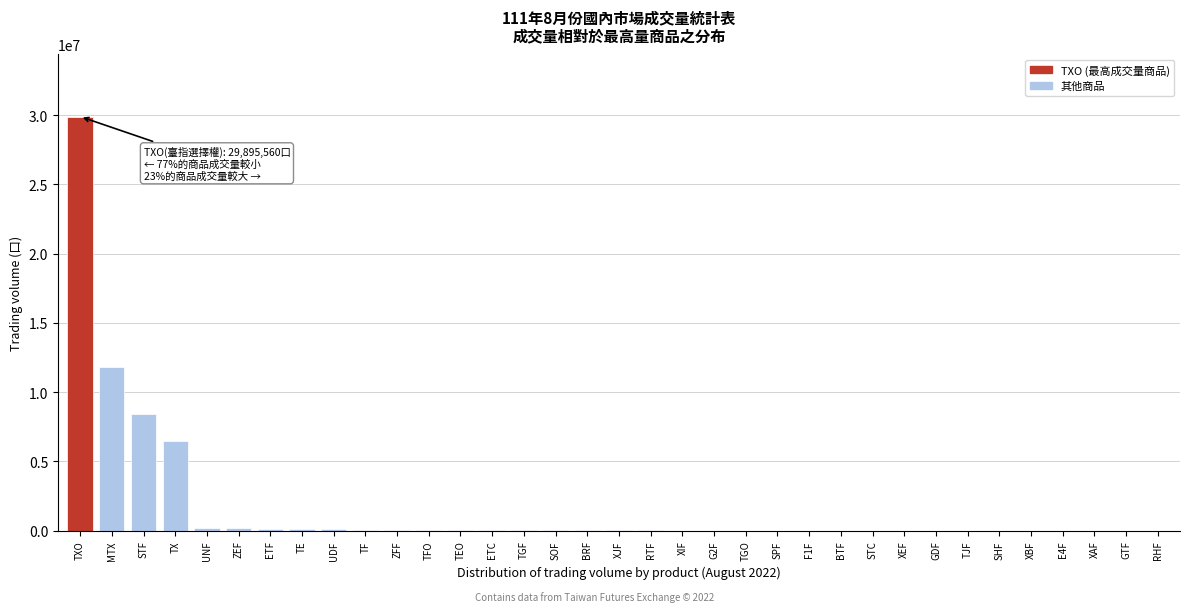

At which label is the value closest to 14948203?

MTX